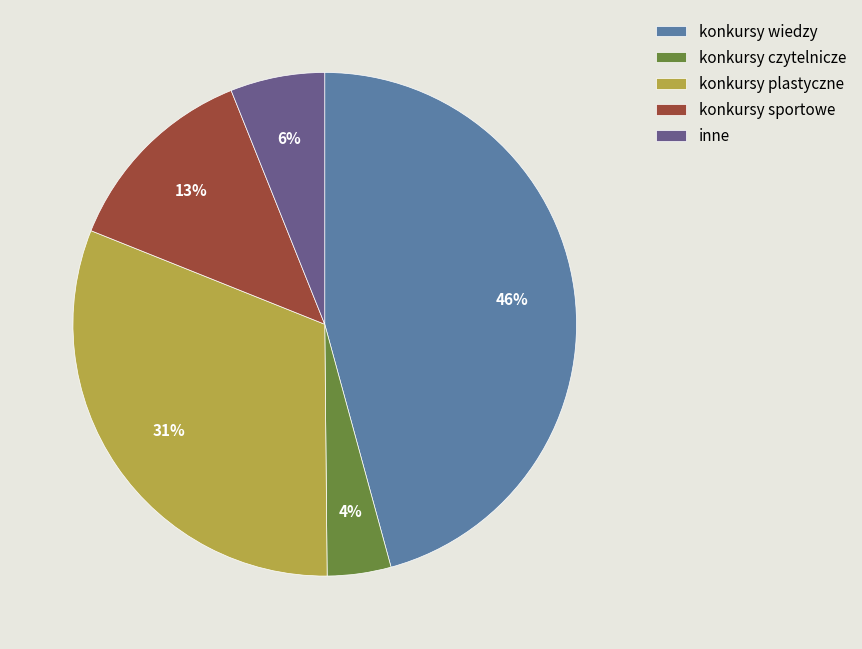

What is the ratio of the value at inne to the value at konkursy czytelnicze?

1.5